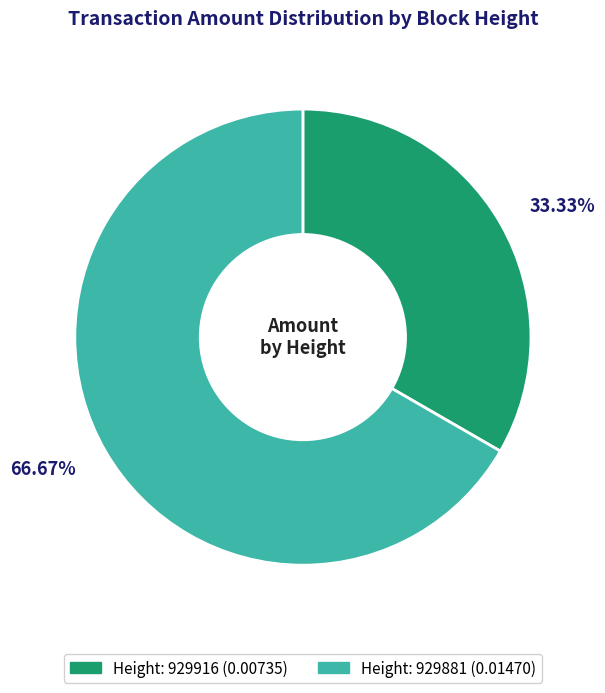

Does any single category account for the majority?

Yes